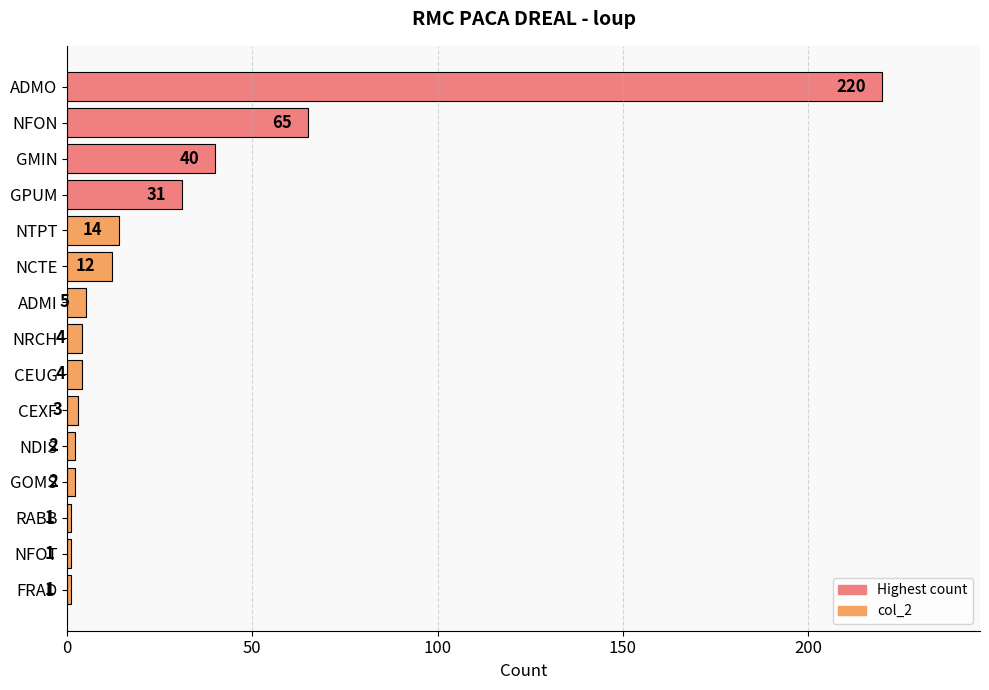

Is it true that the value at NDIS is 2?

True